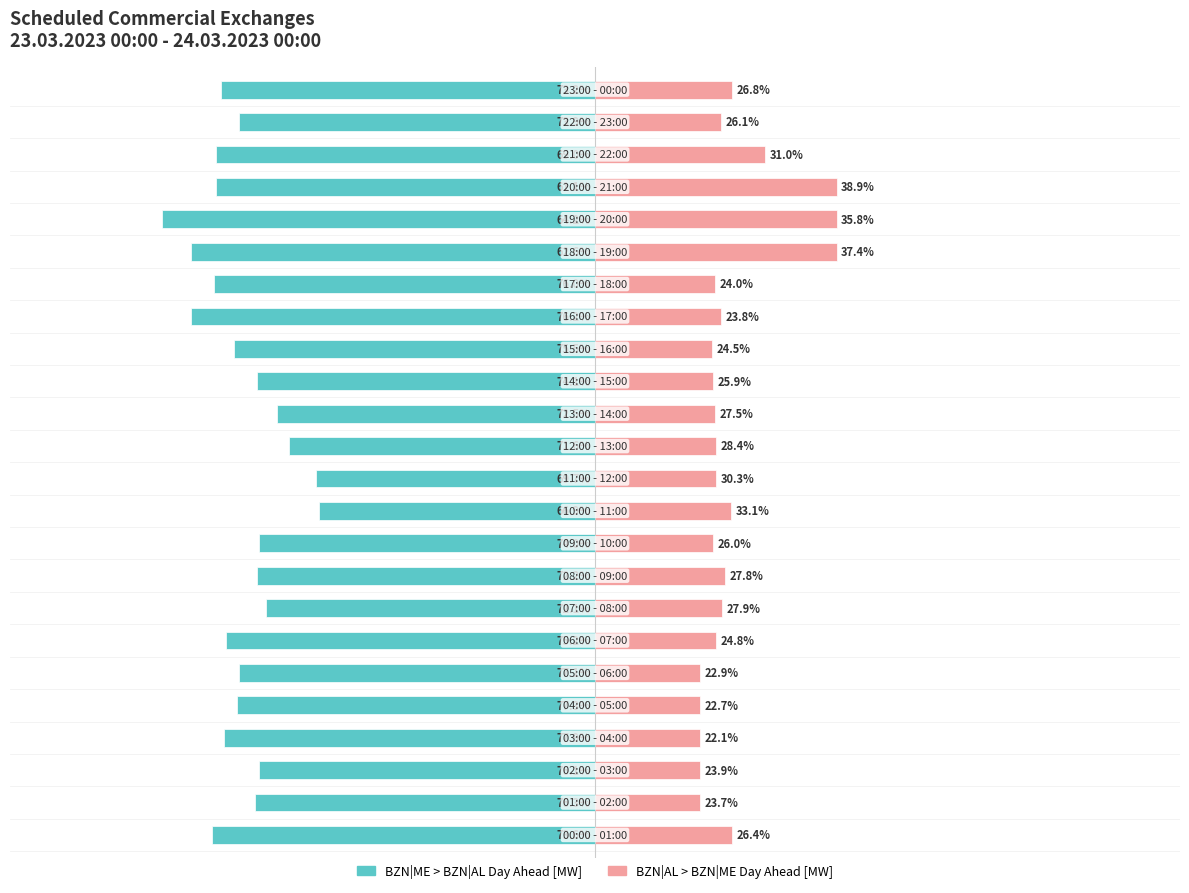

How many bars are there in total?

48